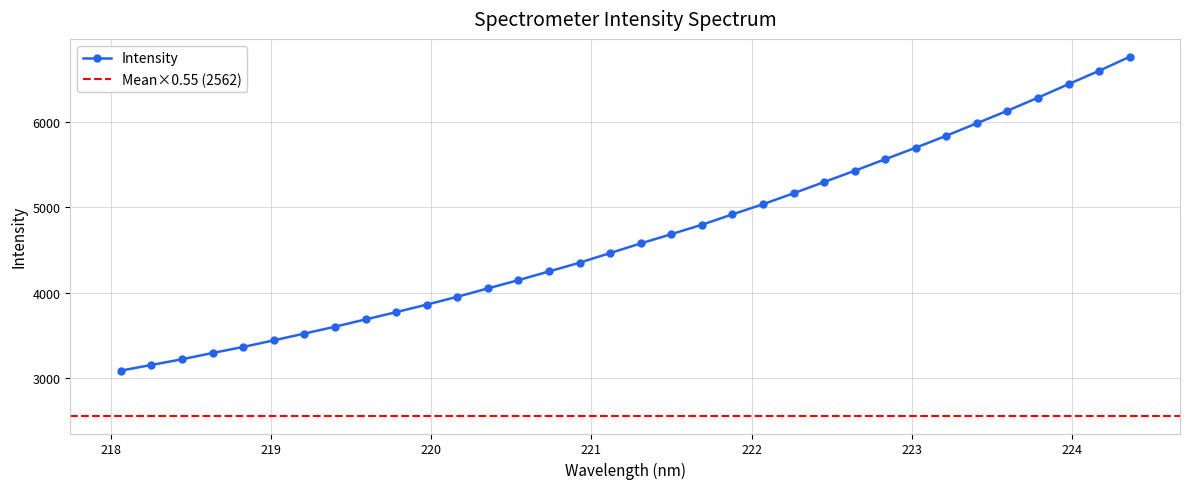

Is it true that the value at 224.3616 is 10807.7?

False